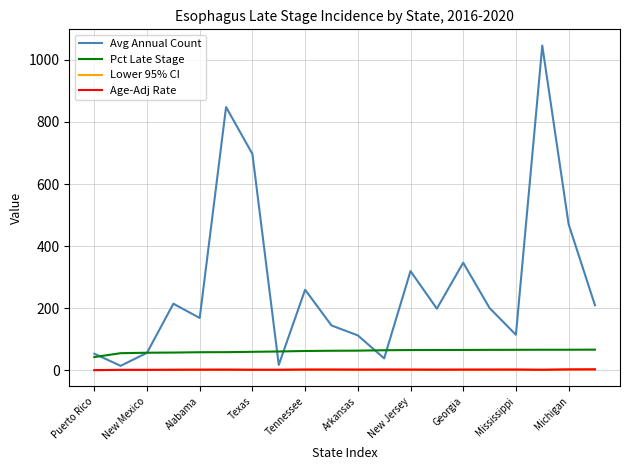

What is the greatest value displayed?

1046.0